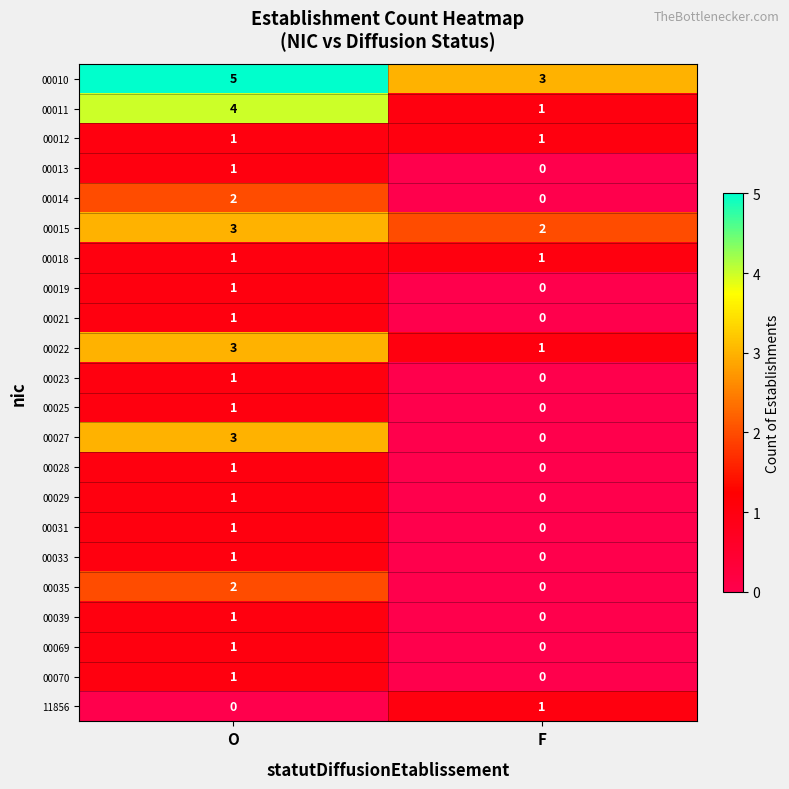

What is the maximum value shown in the chart?

5